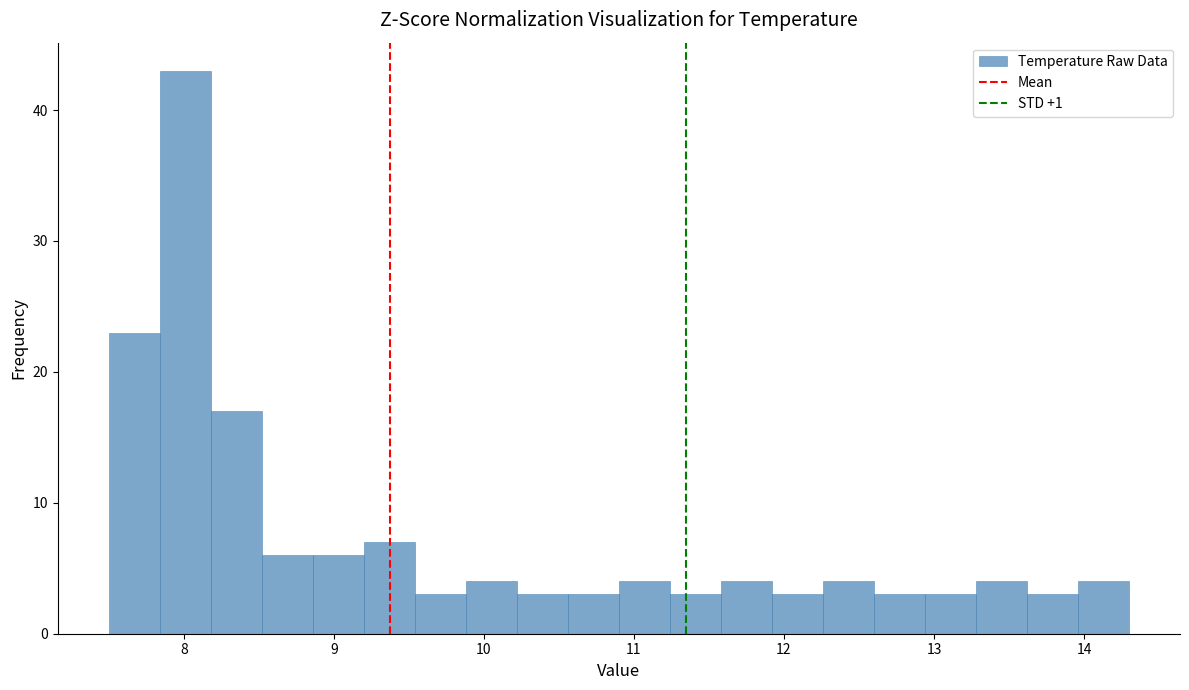

Read against the x-axis, roughly where is the centre of the tallest bar?

8.0